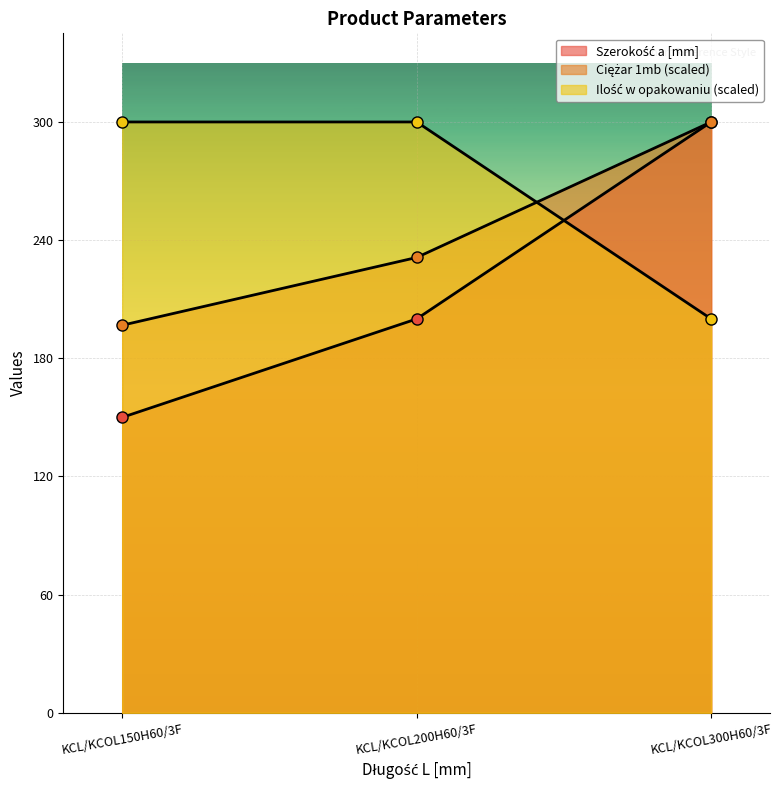

The Ciężar 1mb series shows 406.2 at KCL/KCOL300H60/3F. True or false?

False